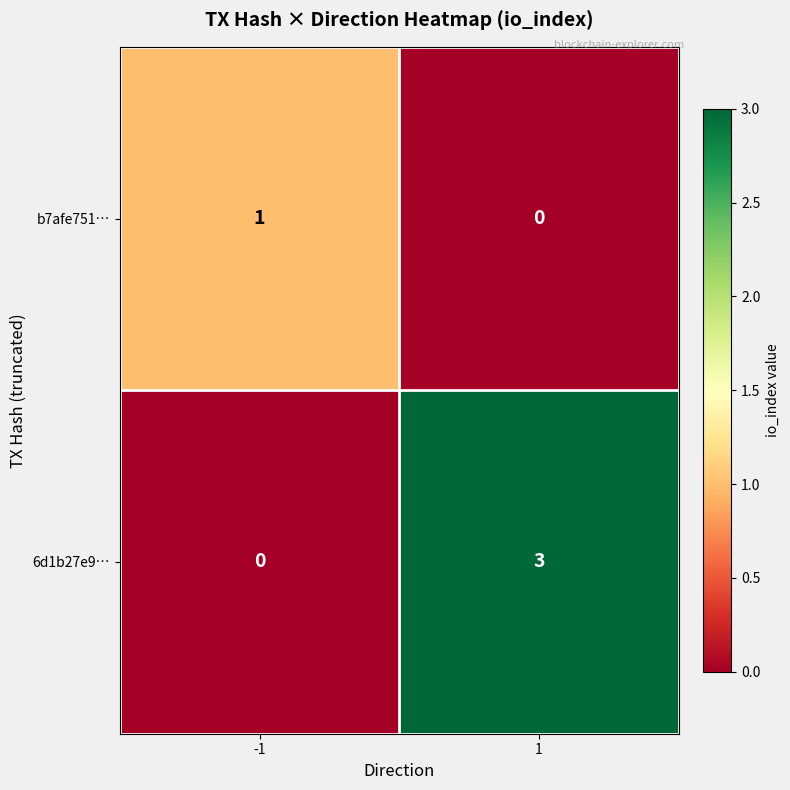

Rank the series at 1 from highest to lowest value.

6d1b27e9…, b7afe751…